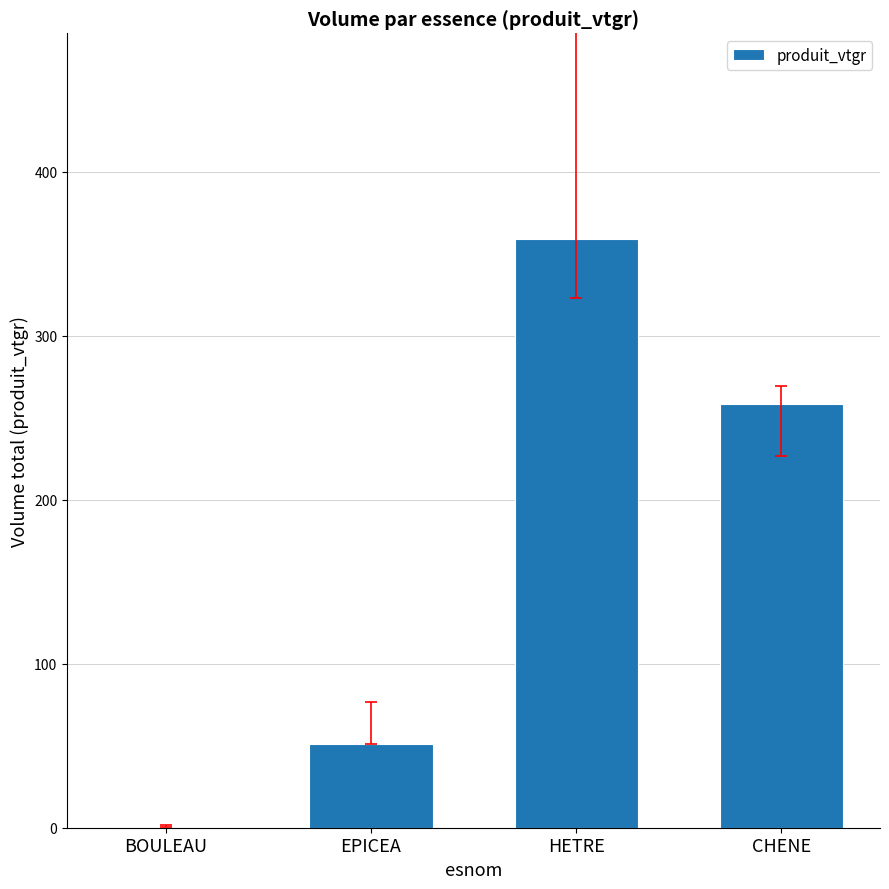

Between EPICEA and HETRE, which is larger?

HETRE